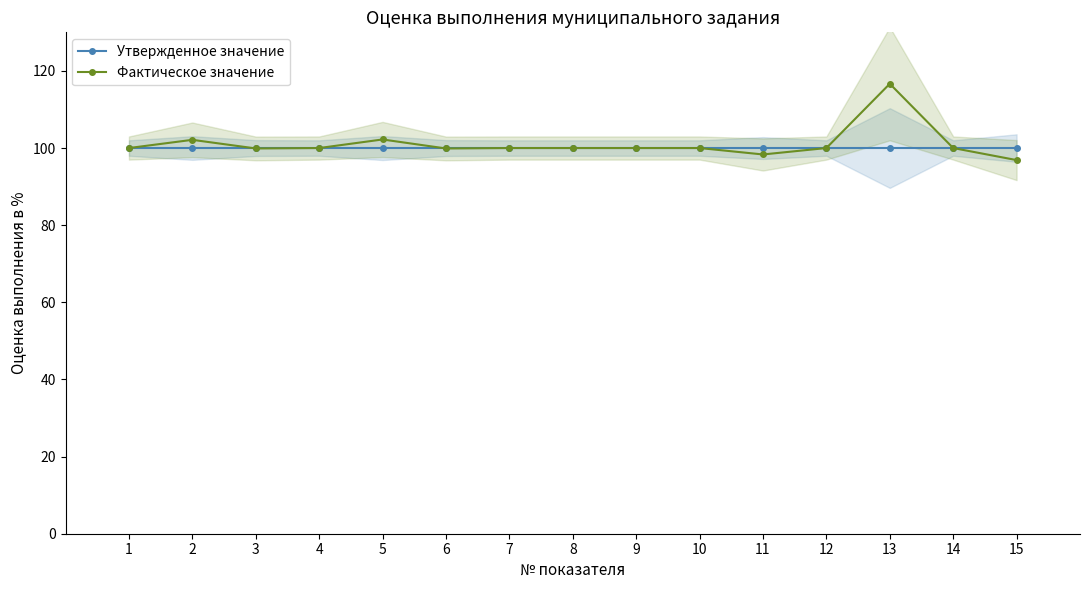

Which series changed the most between 2 and 10?

Фактическое значение